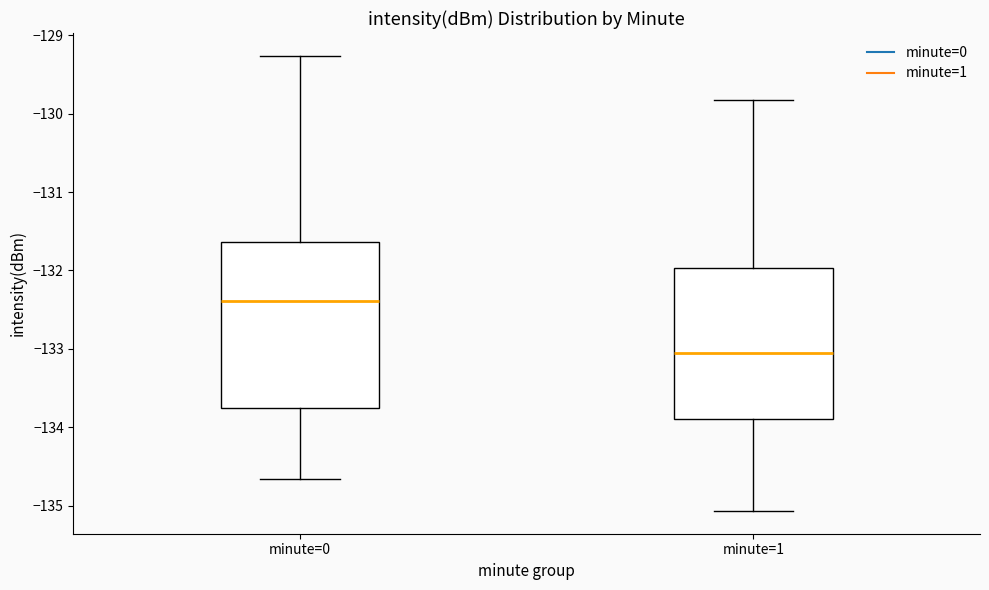

Comparing the boxes themselves (not the whiskers), which one is the tallest?

minute=0